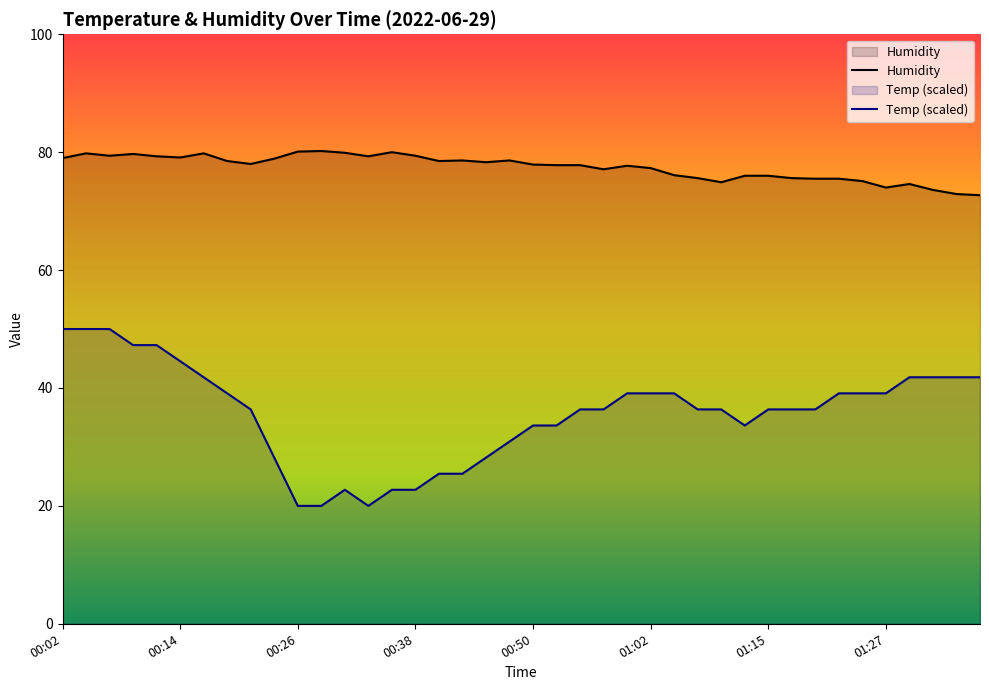

Reading left to right, what are all the values shown in this chart?

Temp: 00:02=50.0	00:04=50.0	00:07=50.0	00:09=47.3	00:11=47.3	00:14=44.5	00:16=41.8	00:19=39.1	00:21=36.4	00:23=28.2	00:26=20.0	00:28=20.0	00:31=22.7	00:33=20.0	00:36=22.7	00:38=22.7	00:40=25.5	00:43=25.5	00:45=28.2	00:48=30.9	00:50=33.6	00:53=33.6	00:55=36.4	00:58=36.4	01:00=39.1	01:02=39.1	01:05=39.1	01:07=36.4	01:10=36.4	01:12=33.6	01:15=36.4	01:17=36.4	01:20=36.4	01:22=39.1	01:24=39.1	01:27=39.1	01:29=41.8	01:32=41.8	01:34=41.8	01:37=41.8
Humidity: 00:02=79.0	00:04=79.8	00:07=79.4	00:09=79.7	00:11=79.3	00:14=79.1	00:16=79.8	00:19=78.5	00:21=78.0	00:23=78.9	00:26=80.1	00:28=80.2	00:31=79.9	00:33=79.3	00:36=80.0	00:38=79.4	00:40=78.5	00:43=78.6	00:45=78.3	00:48=78.6	00:50=77.9	00:53=77.8	00:55=77.8	00:58=77.1	01:00=77.7	01:02=77.3	01:05=76.1	01:07=75.6	01:10=74.9	01:12=76.0	01:15=76.0	01:17=75.6	01:20=75.5	01:22=75.5	01:24=75.1	01:27=74.0	01:29=74.6	01:32=73.6	01:34=72.9	01:37=72.7